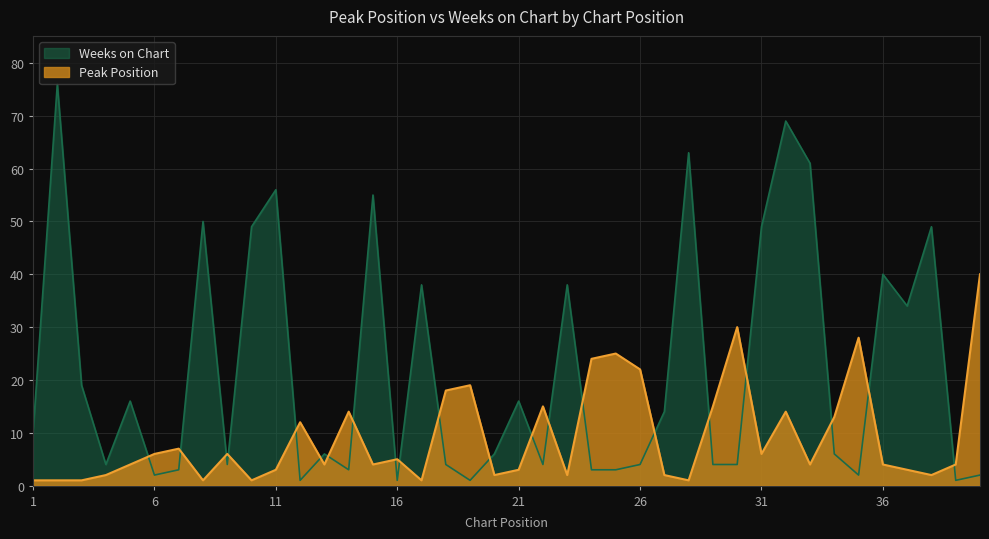

Reading left to right, what are all the values shown in this chart?

Peak Position: 1=1	2=1	3=1	4=2	5=4	6=6	7=7	8=1	9=6	10=1	11=3	12=12	13=4	14=14	15=4	16=5	17=1	18=18	19=19	20=2	21=3	22=15	23=2	24=24	25=25	26=22	27=2	28=1	29=15	30=30	31=6	32=14	33=4	34=13	35=28	36=4	37=3	38=2	39=4	40=40
Weeks on Chart: 1=10	2=76	3=19	4=4	5=16	6=2	7=3	8=50	9=4	10=49	11=56	12=1	13=6	14=3	15=55	16=1	17=38	18=4	19=1	20=6	21=16	22=4	23=38	24=3	25=3	26=4	27=14	28=63	29=4	30=4	31=49	32=69	33=61	34=6	35=2	36=40	37=34	38=49	39=1	40=2